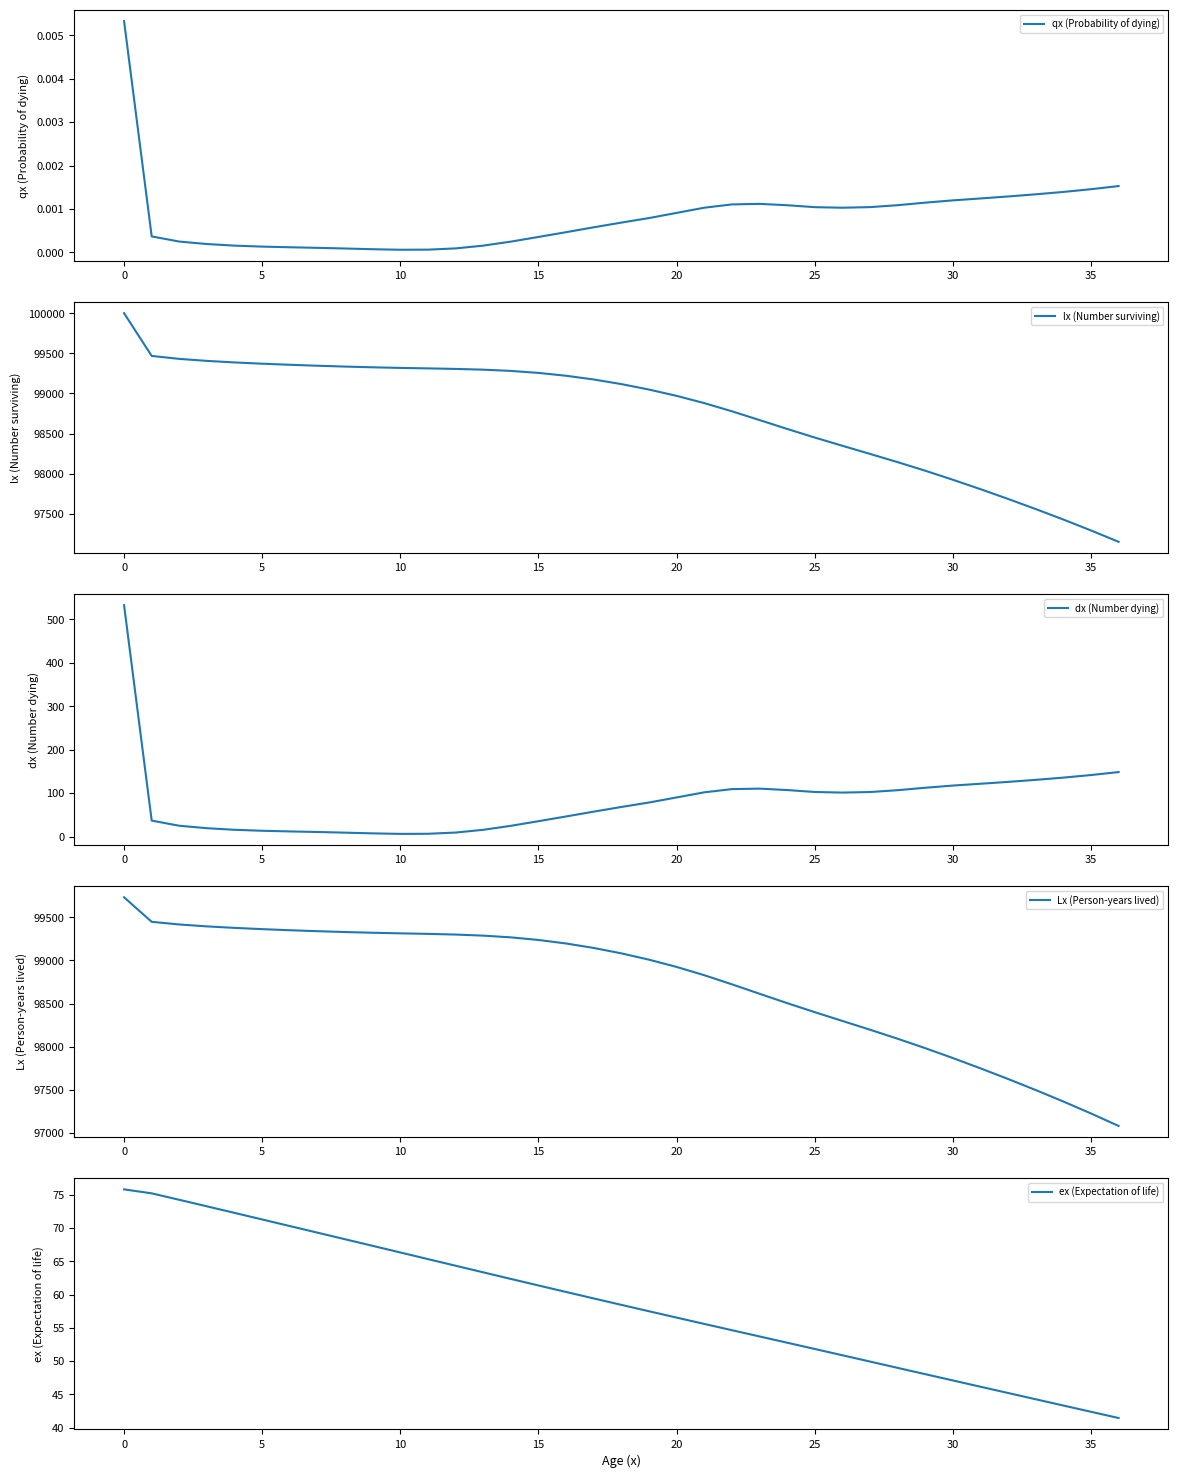

At which label does Lx (Person-years lived) first exceed 99082?

0